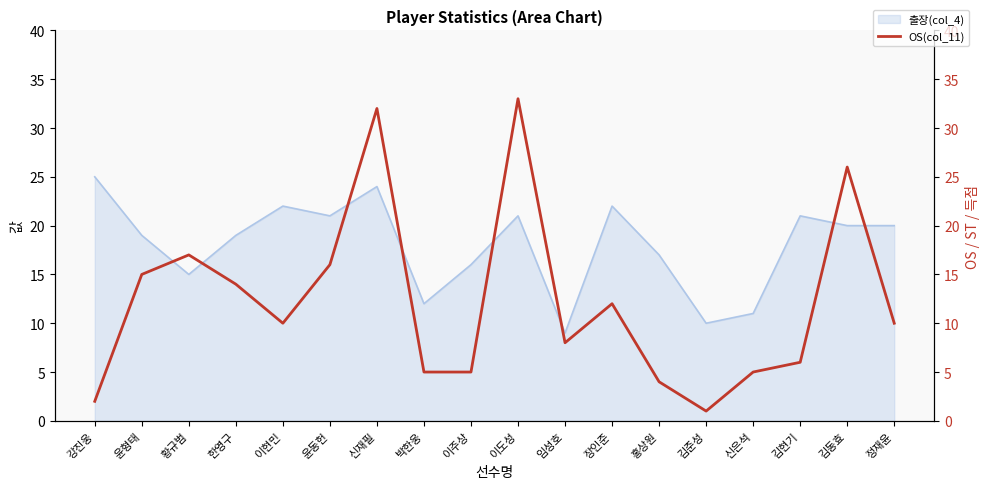

How many lines are shown in the chart?

1